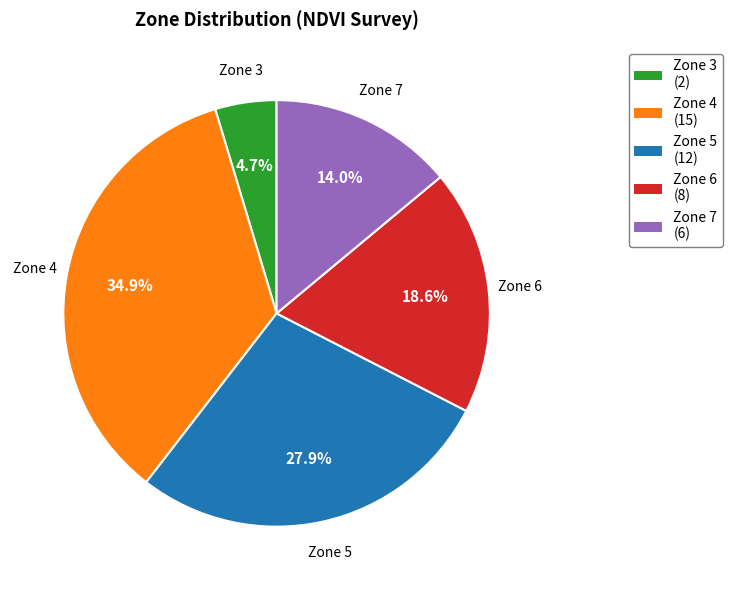

Is Zone 5 the majority of the pie?

No